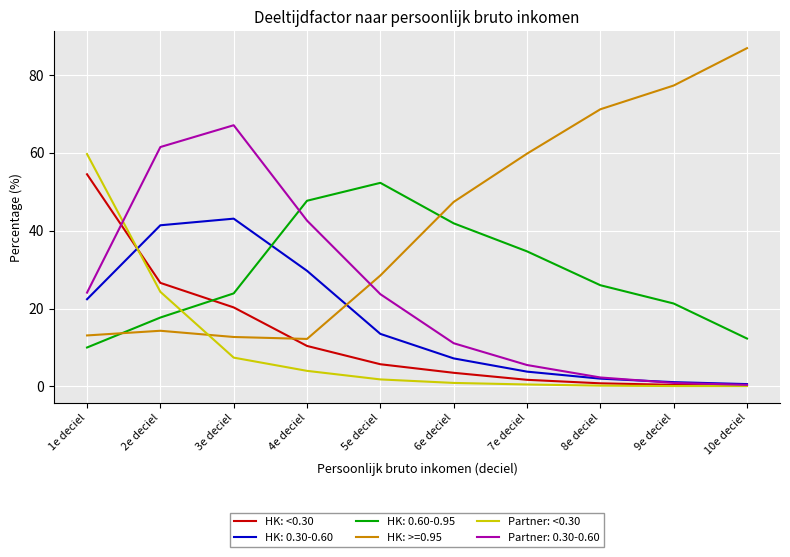

At which label does HK: <0.30 first exceed 5?

1e deciel